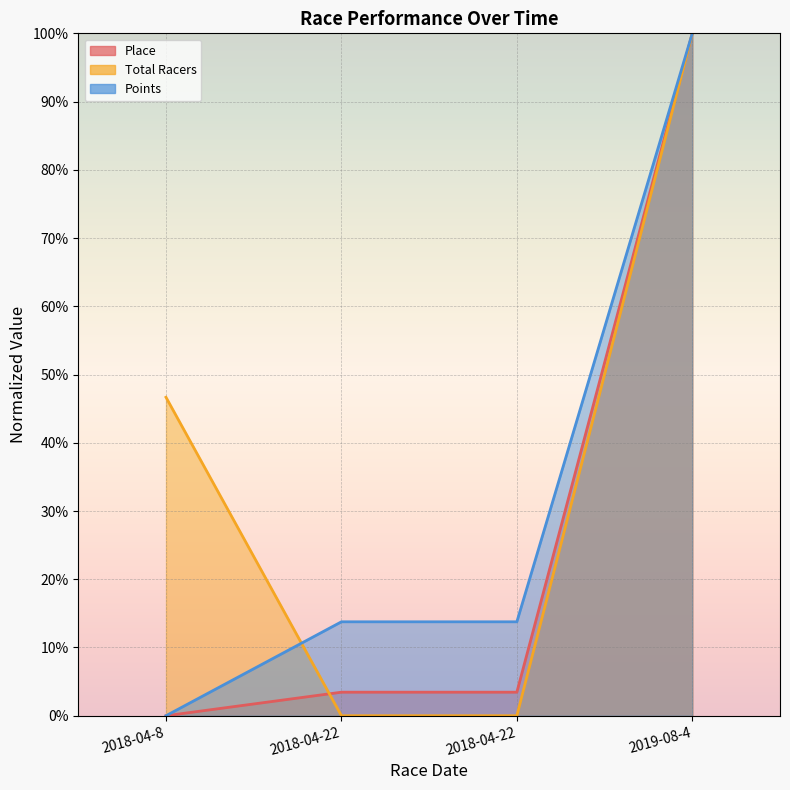

Count the number of data series in this chart.

3